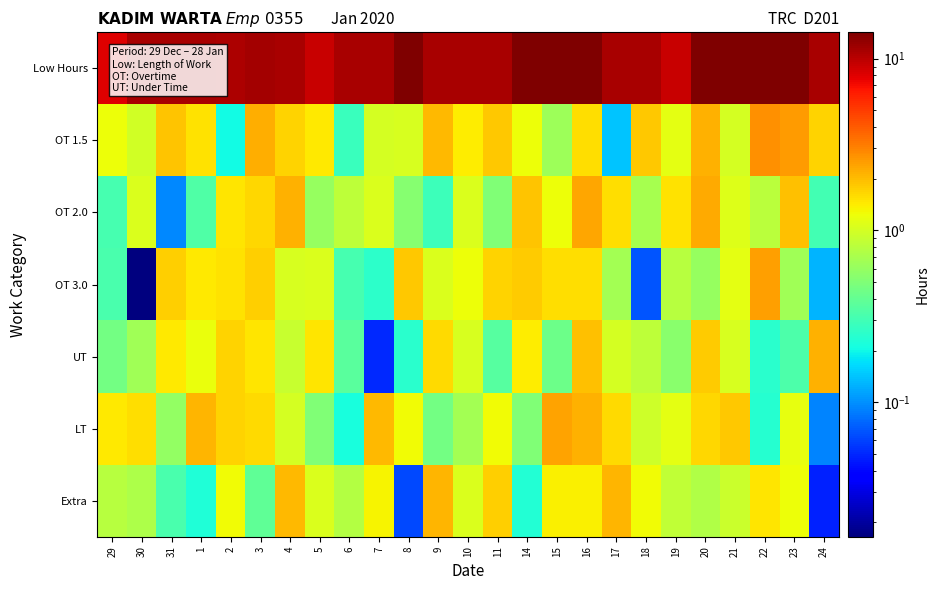

What is the total value across all series at 5?

15.3